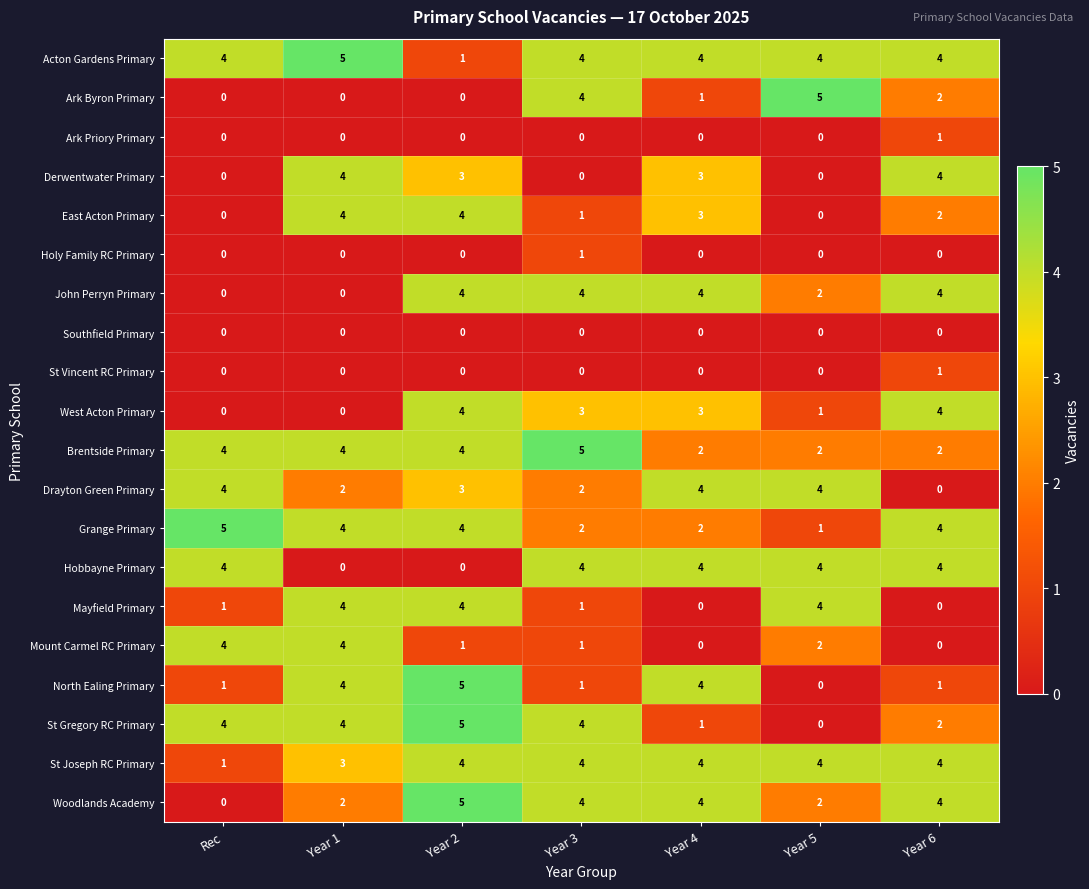

Count the number of categories in the chart.

7